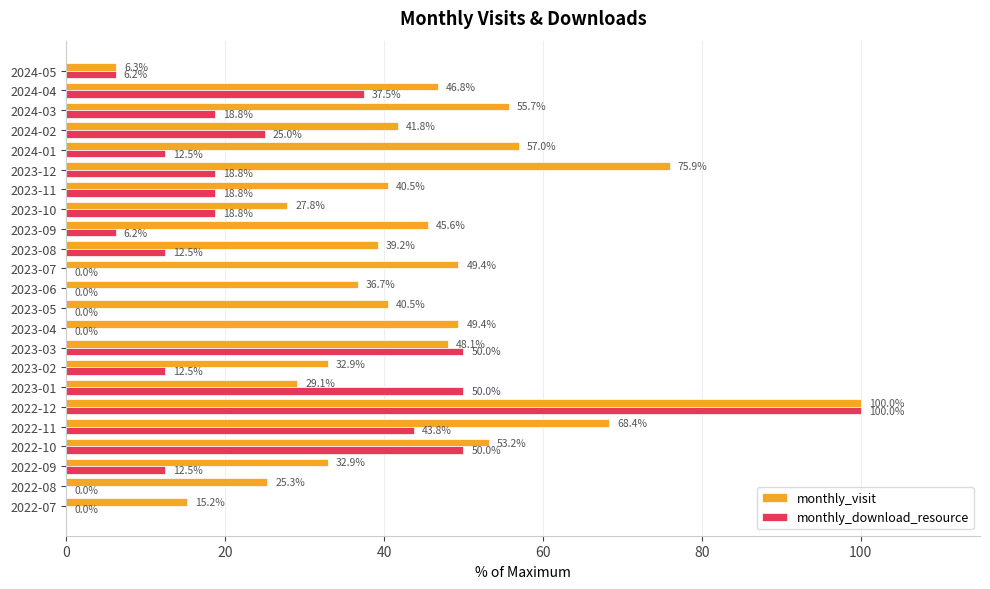

The monthly_visit series shows 17.1 at 2022-09. True or false?

False